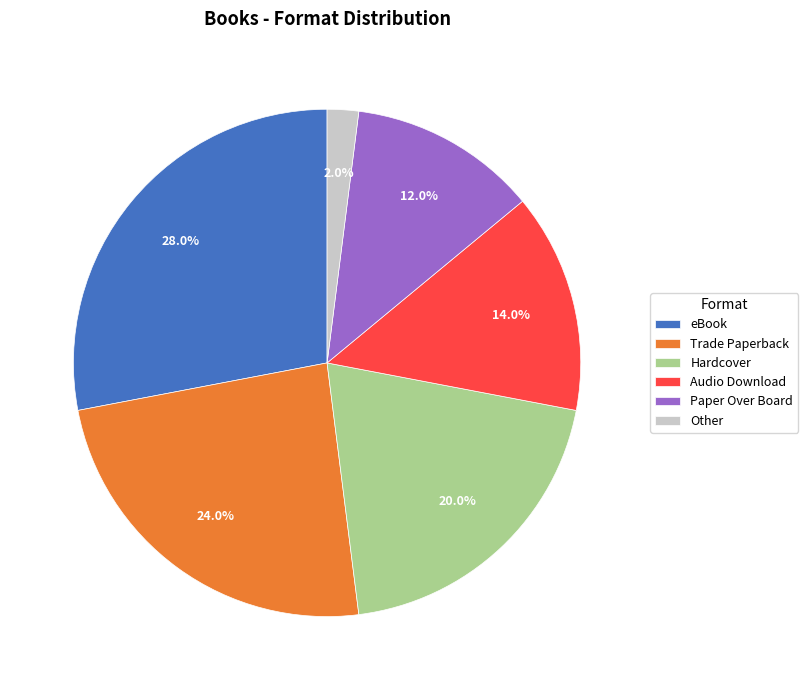

What is the ratio of the value at Trade Paperback to the value at Audio Download?

1.7